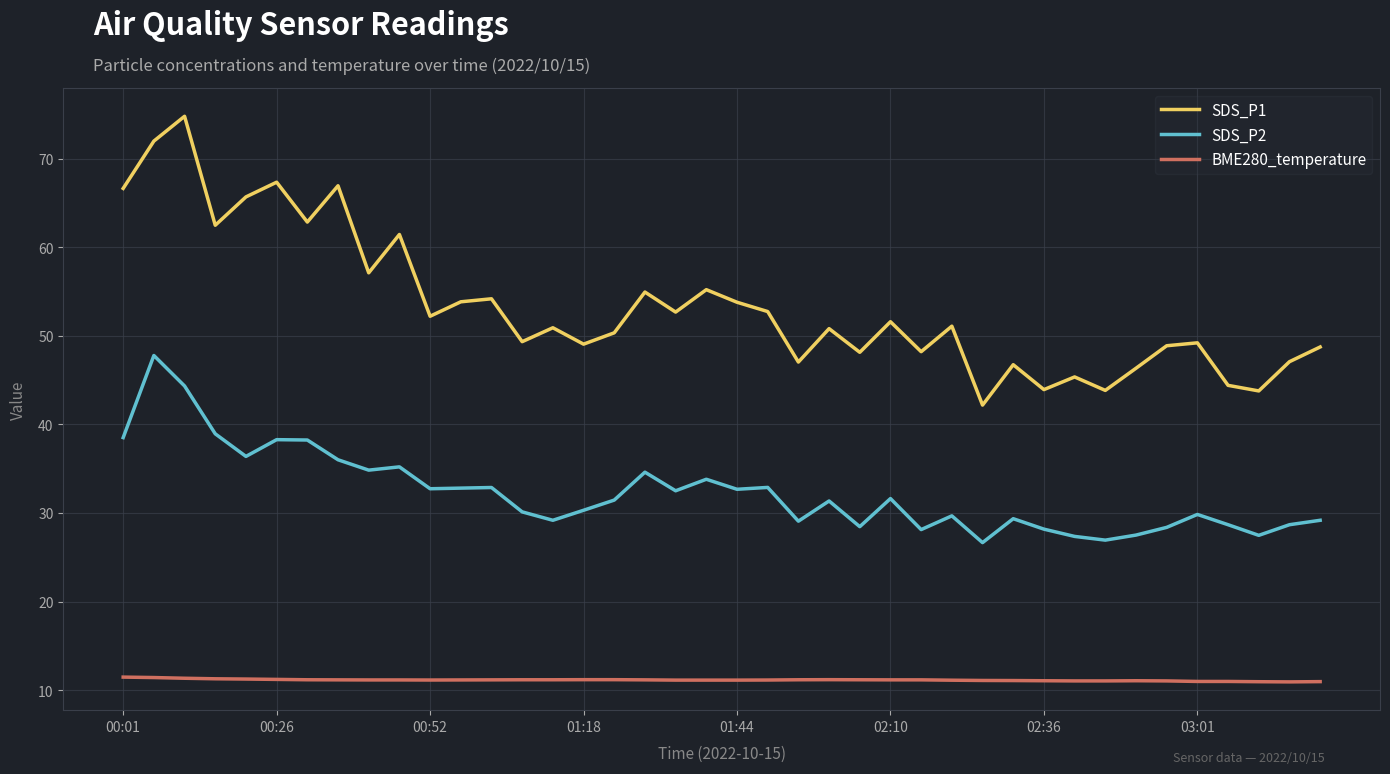

Which series has the largest range (max minus min)?

SDS_P1